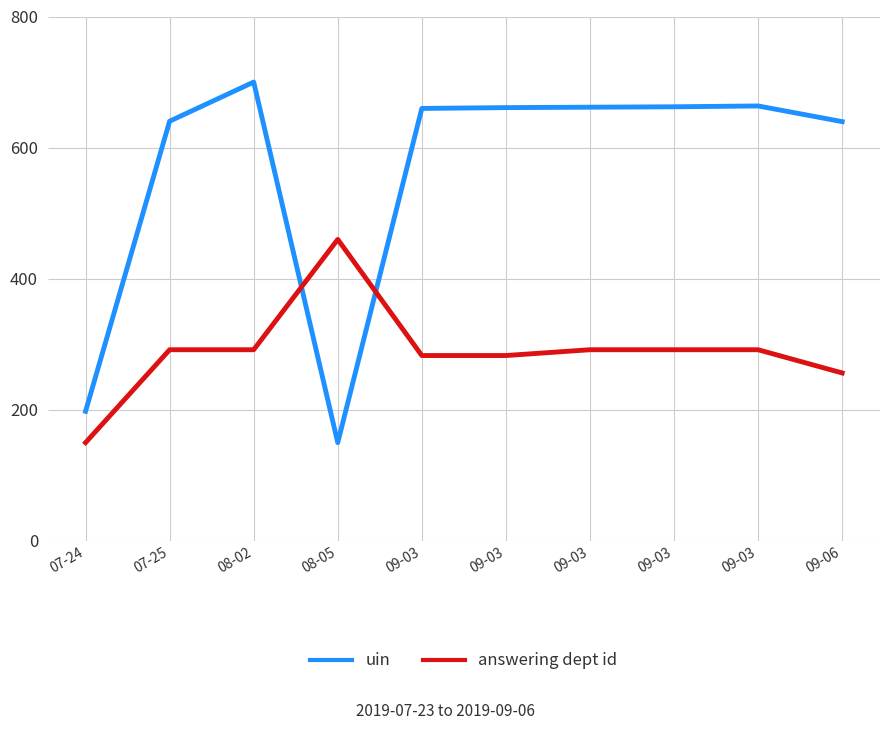

Which category has the highest value in the answering dept id series?

08-05